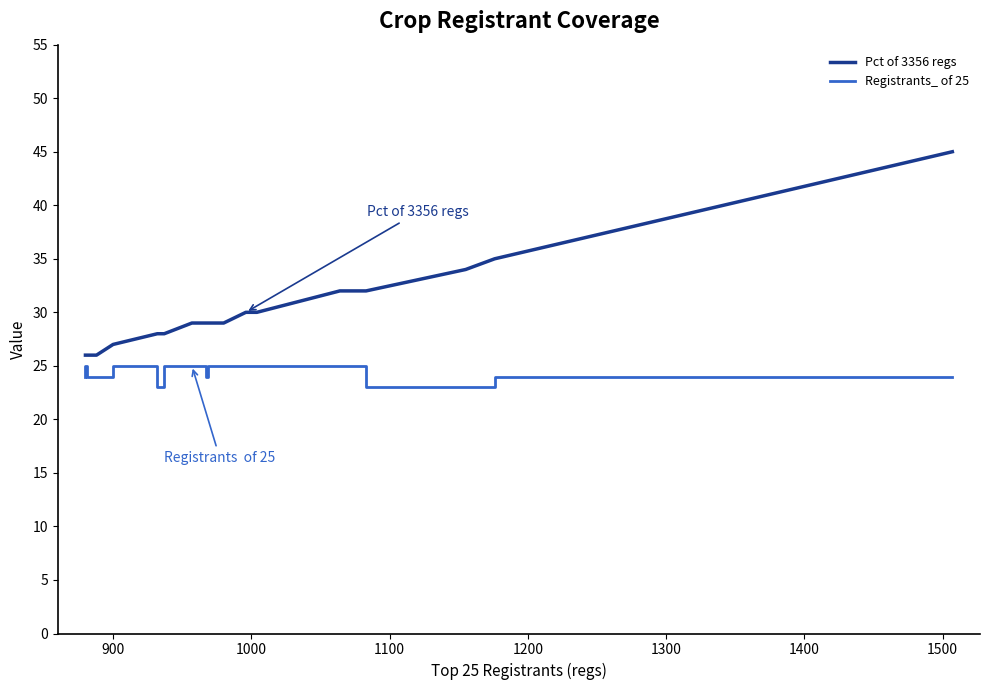

What are all the series names shown in the legend?

Pct of 3356 regs, Registrants_ of 25